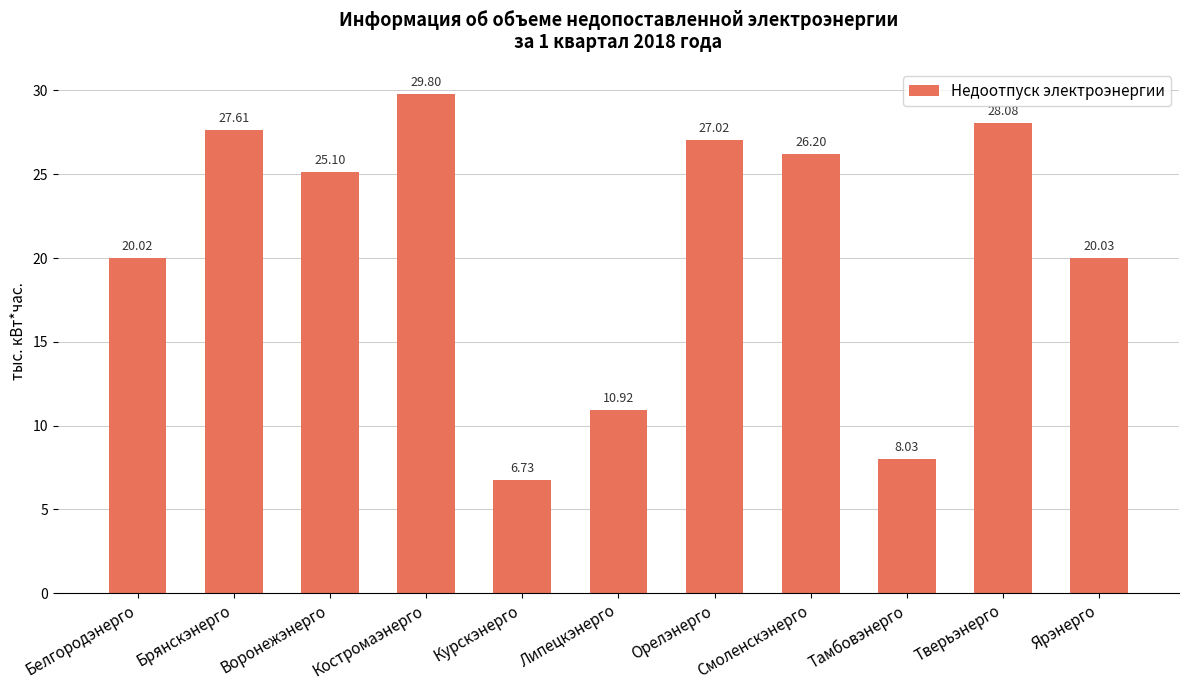

Reading right to left, what are all the values shown in this chart?

Ярэнерго=20.0	Тверьэнерго=28.1	Тамбовэнерго=8.0	Смоленскэнерго=26.2	Орелэнерго=27.0	Липецкэнерго=10.9	Курскэнерго=6.7	Костромаэнерго=29.8	Воронежэнерго=25.1	Брянскэнерго=27.6	Белгородэнерго=20.0